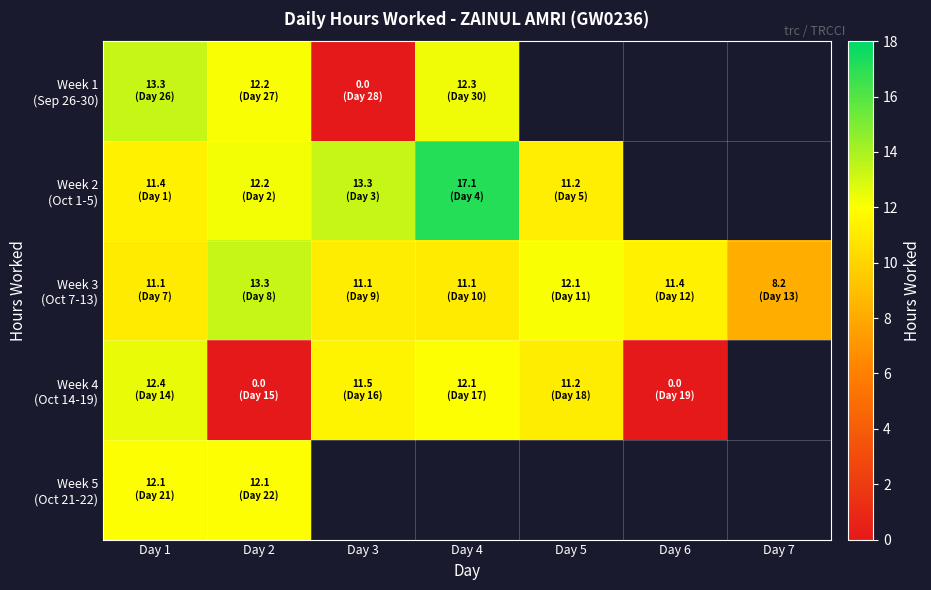

How many values in the Week 3 (Oct 7-13) series exceed 11?

6